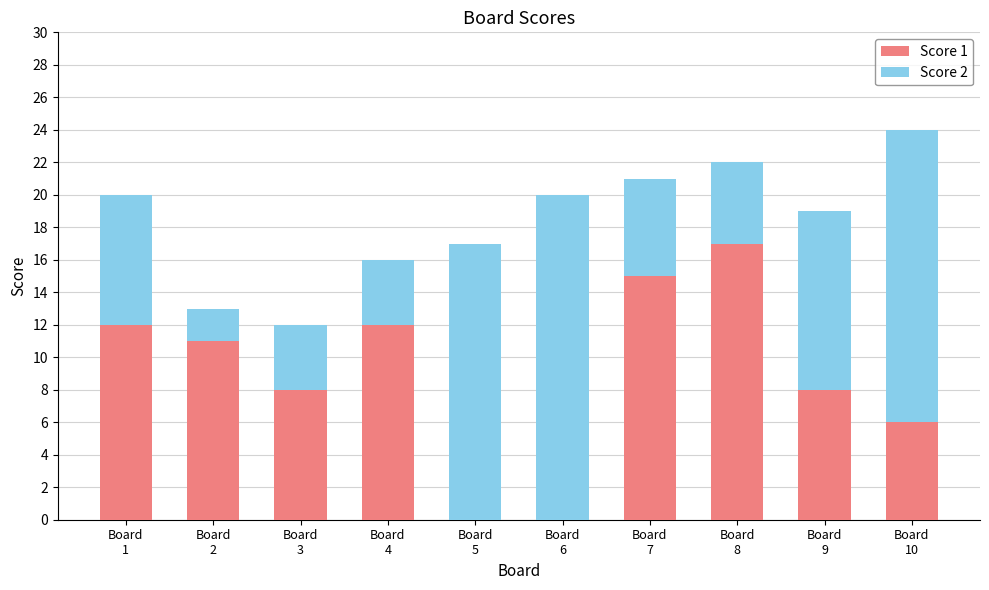

What is the sum of all Score 1 values?

89